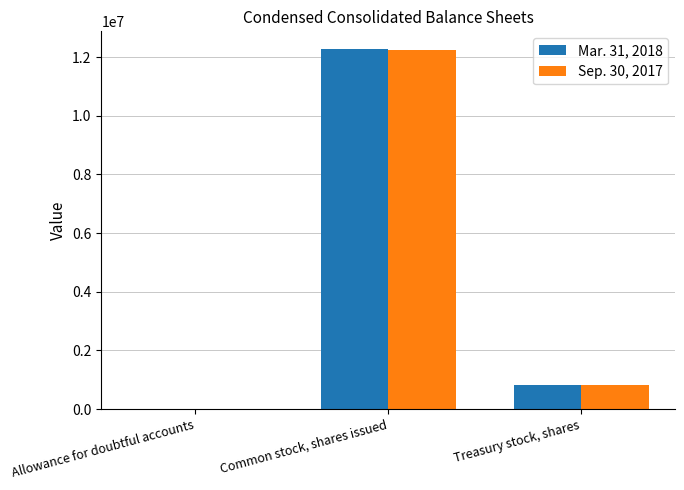

Is the value of Mar. 31, 2018 at Common stock, shares issued greater than the value of Sep. 30, 2017 at Treasury stock, shares?

Yes